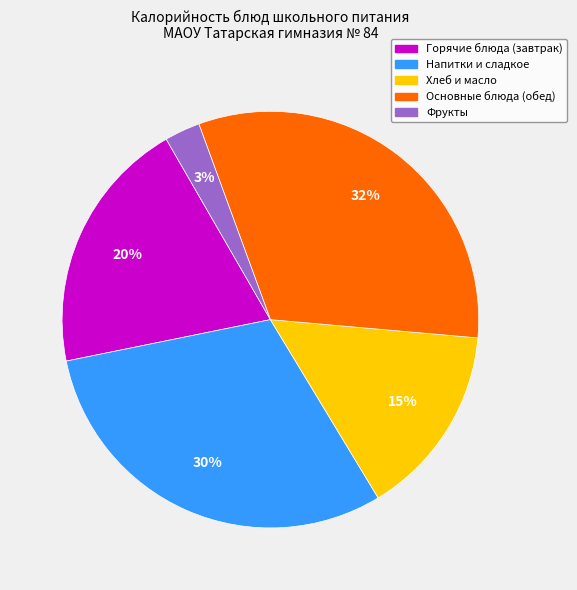

To the nearest percent, what is the difference between the Основные блюда (обед) and Напитки и сладкое slice percentages?

2%